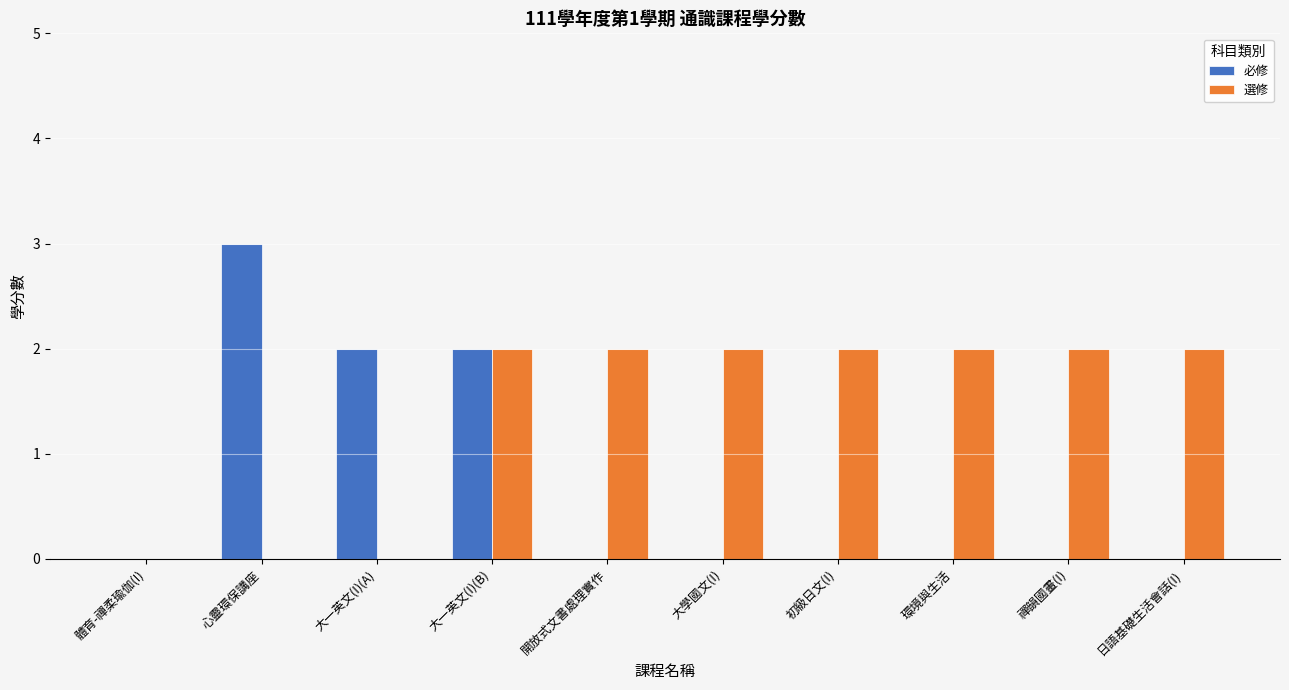

Reading left to right, list all the values displayed in this chart.

必修: 體育-禪柔瑜伽(I)=0	心靈環保講座=3	大一英文(I)(A)=2	大一英文(I)(B)=2	開放式文書處理實作=0	大學國文(I)=0	初級日文(I)=0	環境與生活=0	禪韻國畫(I)=0	日語基礎生活會話(I)=0
選修: 體育-禪柔瑜伽(I)=0	心靈環保講座=0	大一英文(I)(A)=0	大一英文(I)(B)=2	開放式文書處理實作=2	大學國文(I)=2	初級日文(I)=2	環境與生活=2	禪韻國畫(I)=2	日語基礎生活會話(I)=2